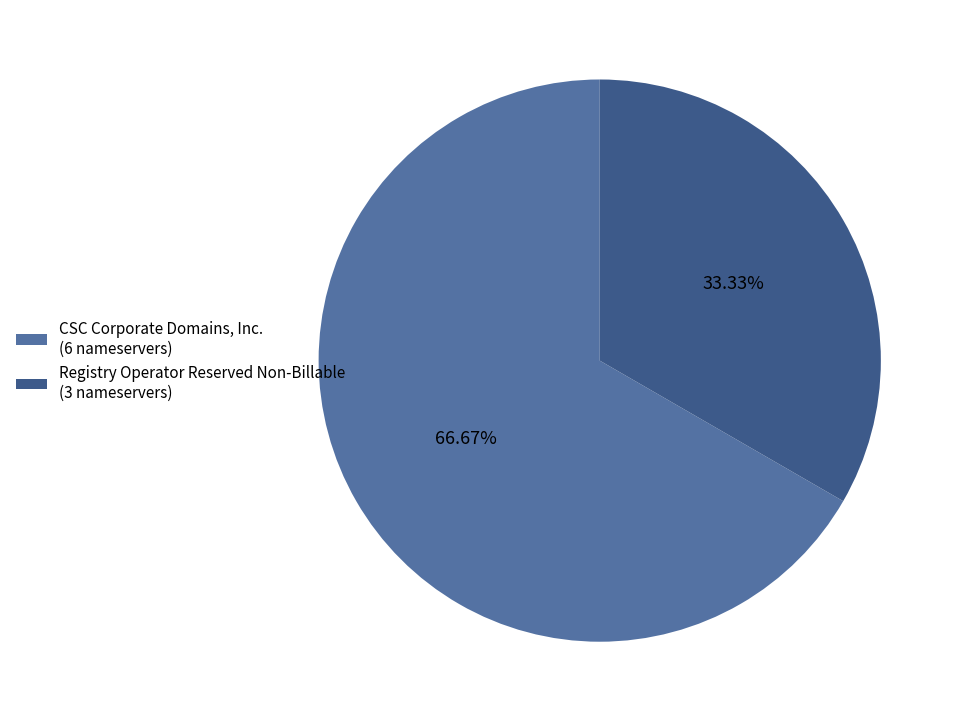

How many segments does this pie chart have?

2